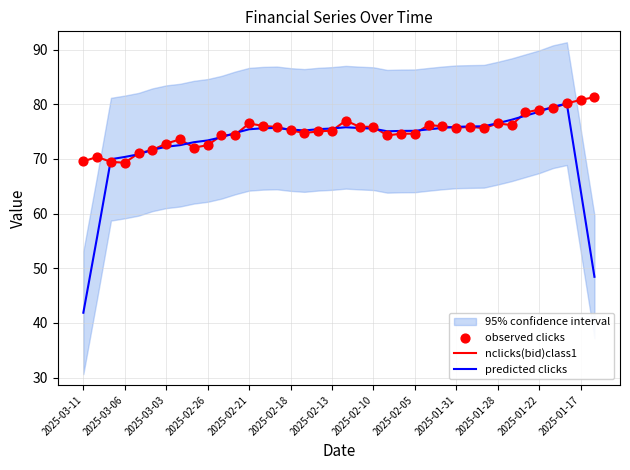

True or false: predicted clicks has a value of 22.3 at 2025-03-06.

False